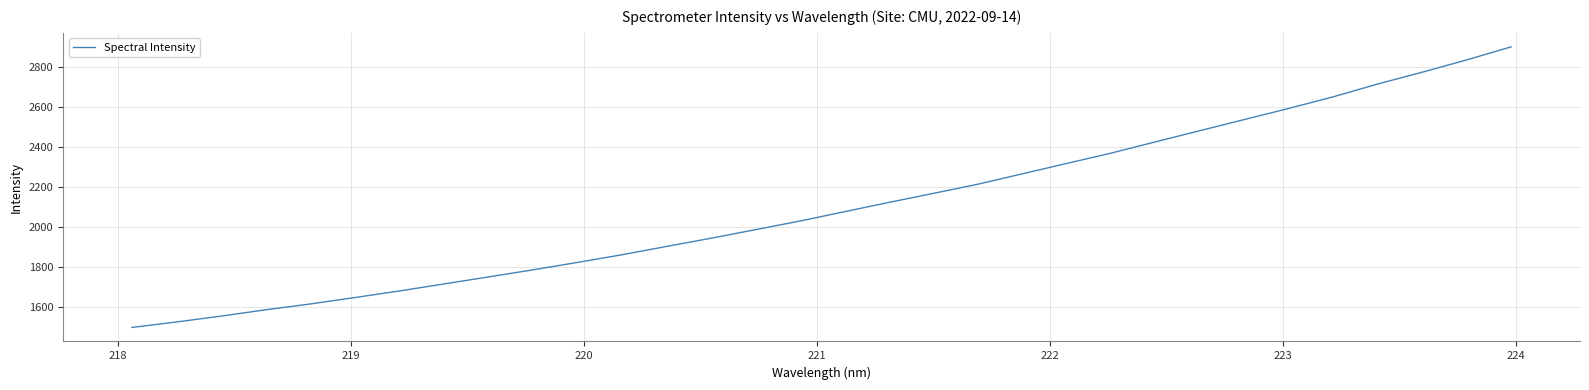

What is the maximum value shown in the chart?

2902.6